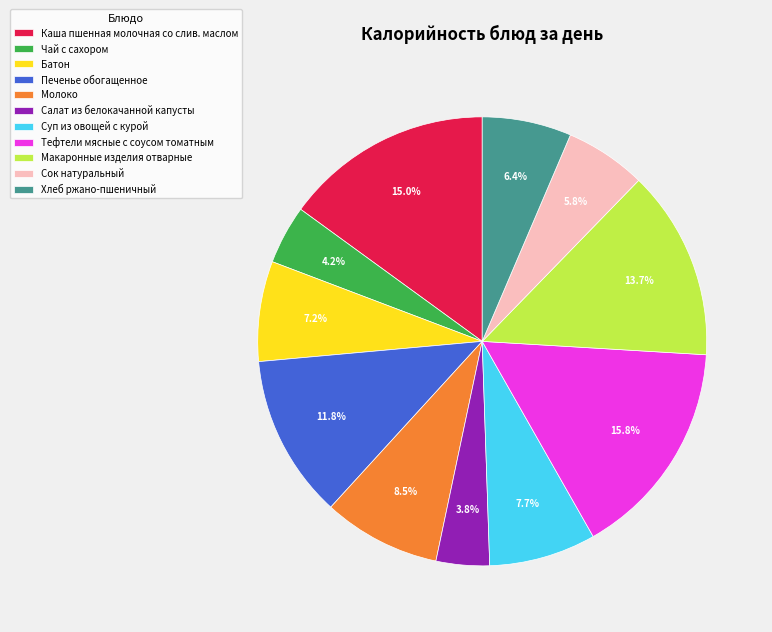

The Салат из белокачанной капусты slice represents 17% of the pie. True or false?

False